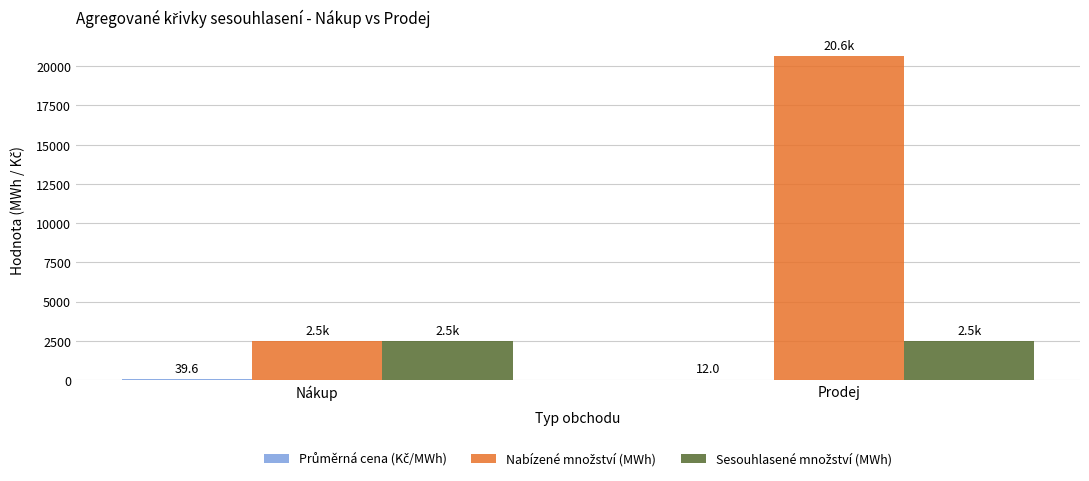

What is the maximum value shown in the chart?

20631.5